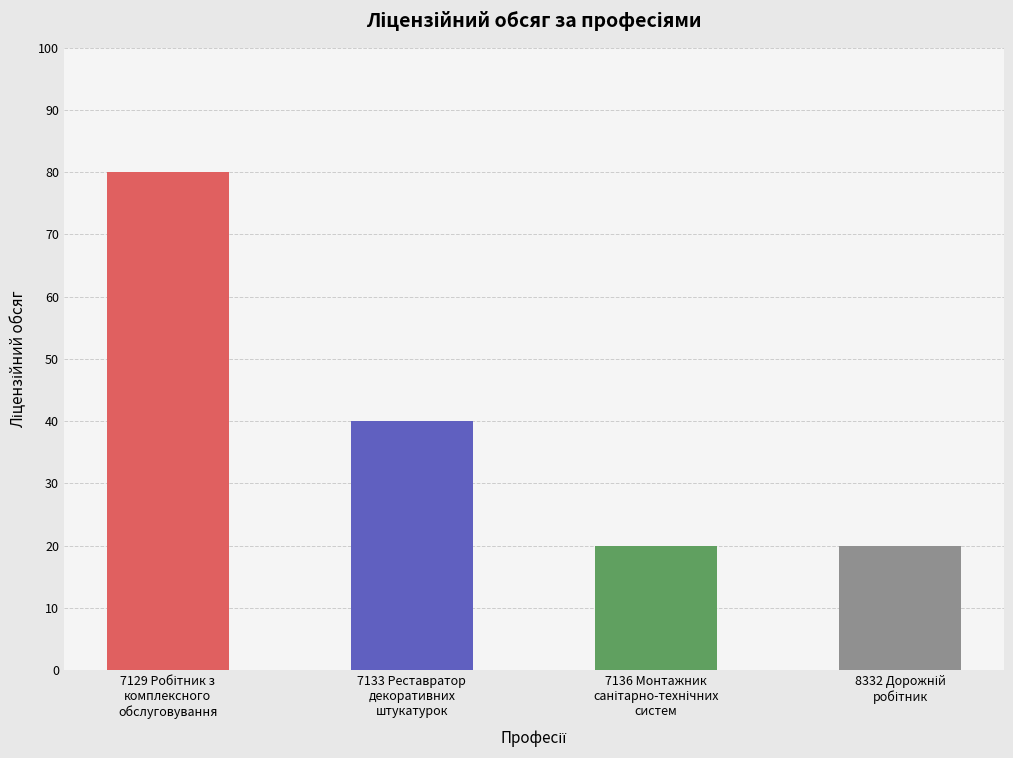

Reading left to right, what are all the values shown in this chart?

80	40	20	20